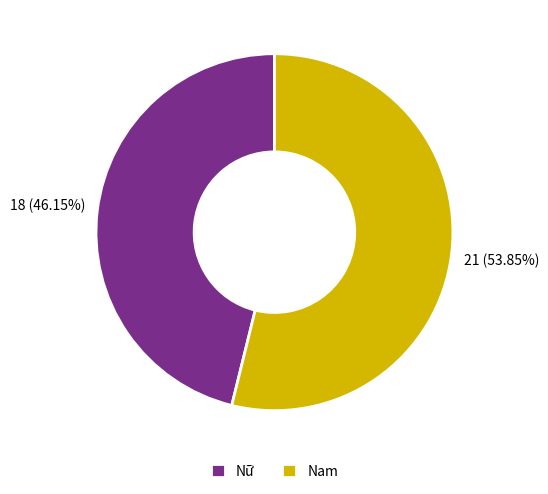

Do Nam and Nữ together represent more than half of the pie?

Yes